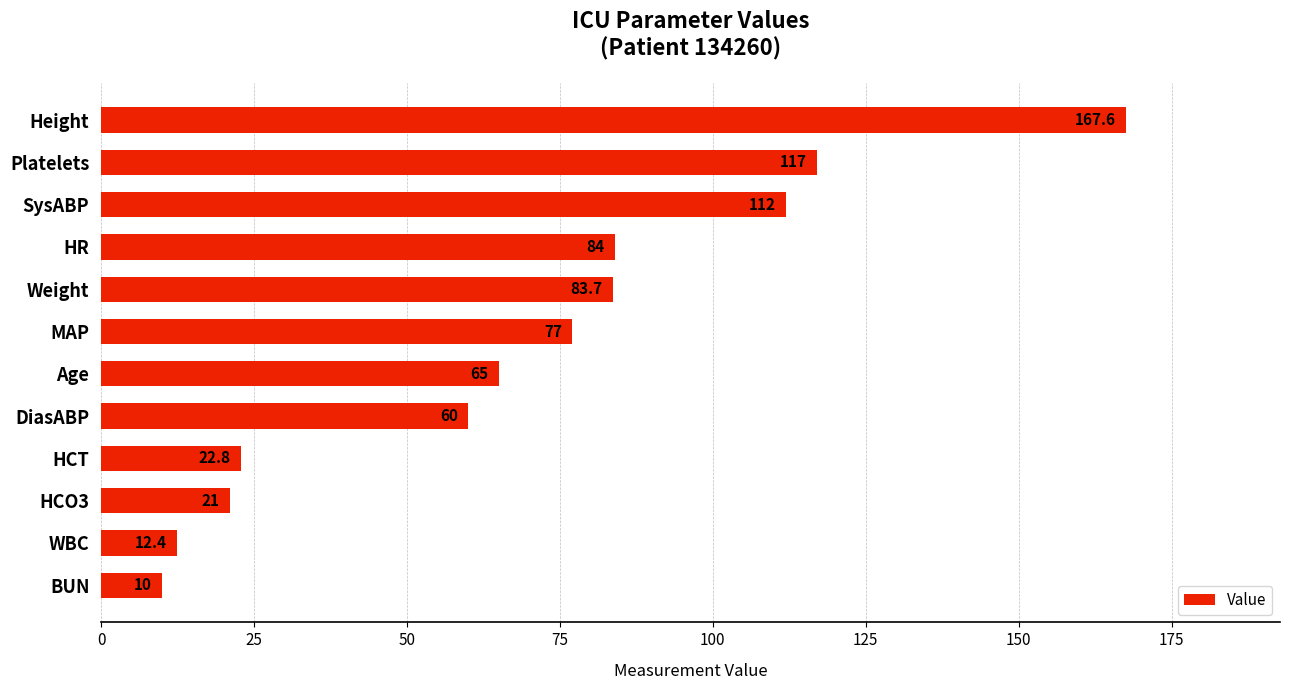

What is the ratio of the value at HCO3 to the value at MAP?

0.3